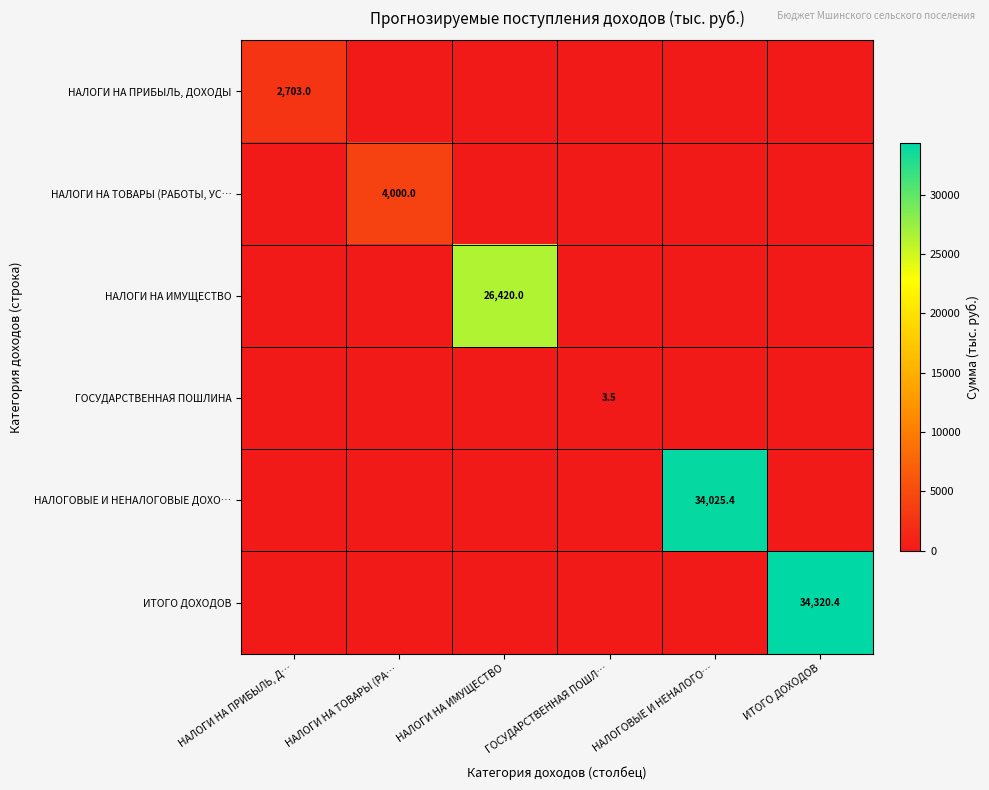

Is it true that НАЛОГОВЫЕ И НЕНАЛОГОВЫЕ ДОХО… equals 16436.3 at НАЛОГОВЫЕ И НЕНАЛОГО…?

False